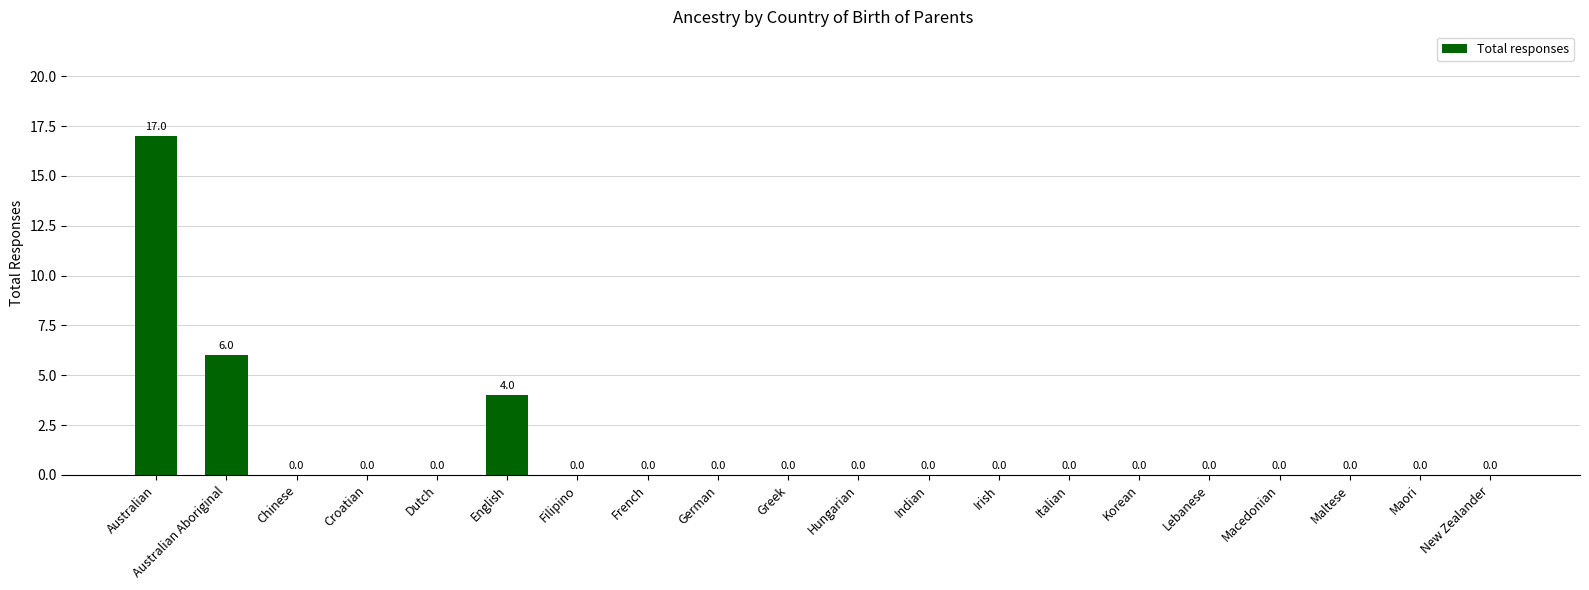

What is the maximum value shown in the chart?

17